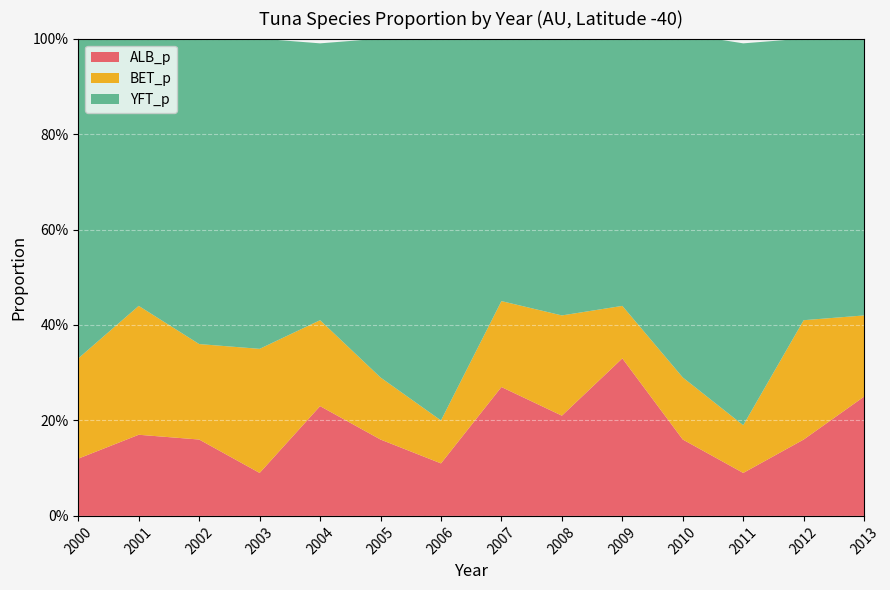

Reading left to right, list all the values displayed in this chart.

ALB_p: 0.1	0.2	0.2	0.1	0.2	0.2	0.1	0.3	0.2	0.3	0.2	0.1	0.2	0.2
BET_p: 0.2	0.3	0.2	0.3	0.2	0.1	0.1	0.2	0.2	0.1	0.1	0.1	0.2	0.2
YFT_p: 0.7	0.6	0.7	0.7	0.6	0.7	0.8	0.6	0.6	0.6	0.7	0.8	0.6	0.6